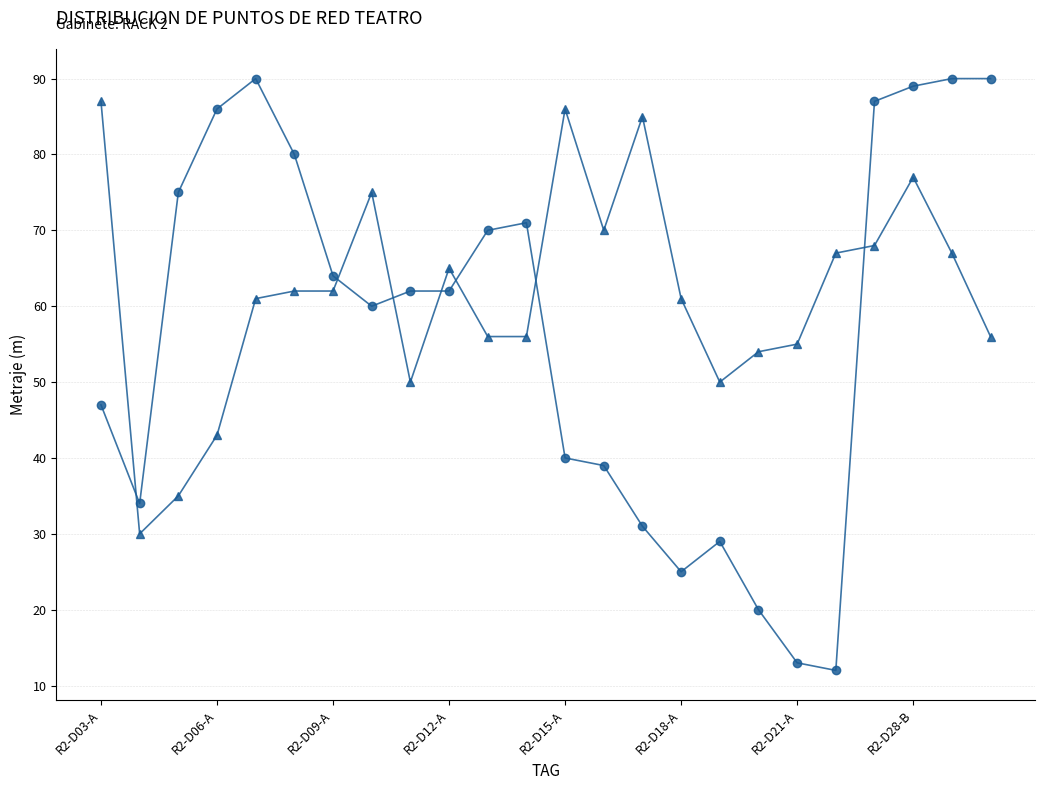

What is the minimum value shown in the chart?

12